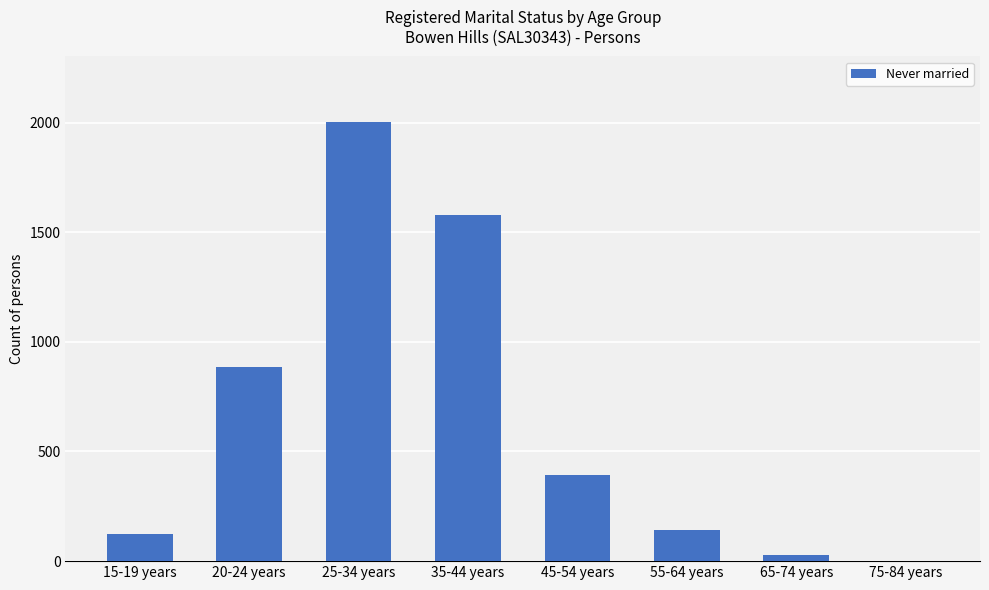

Reading left to right, transcribe all the data shown in this chart.

15-19 years=123	20-24 years=886	25-34 years=2001	35-44 years=1577	45-54 years=393	55-64 years=141	65-74 years=26	75-84 years=0